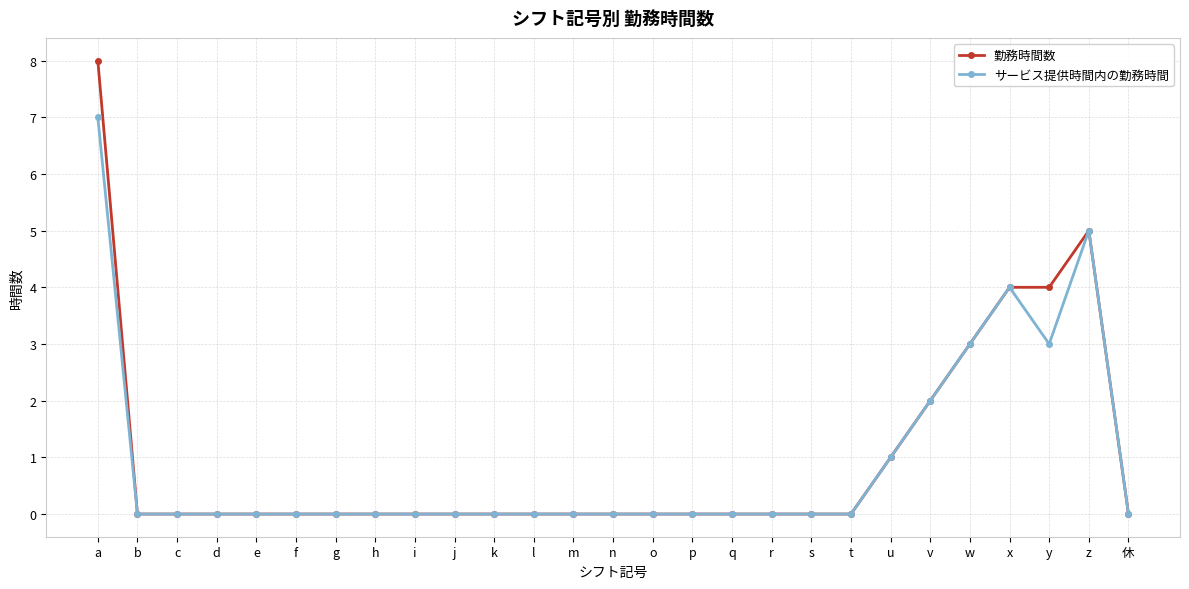

Which label corresponds to the largest value in the chart?

a